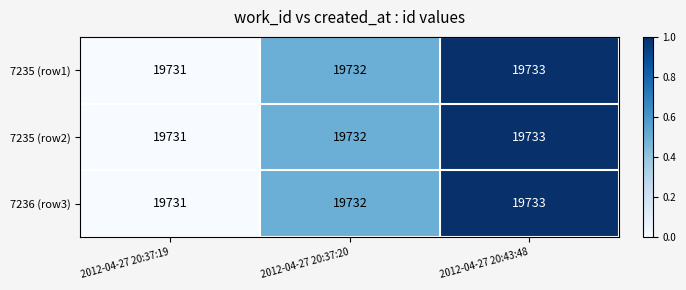

At which category is the sum across all series the highest?

2012-04-27 20:43:48